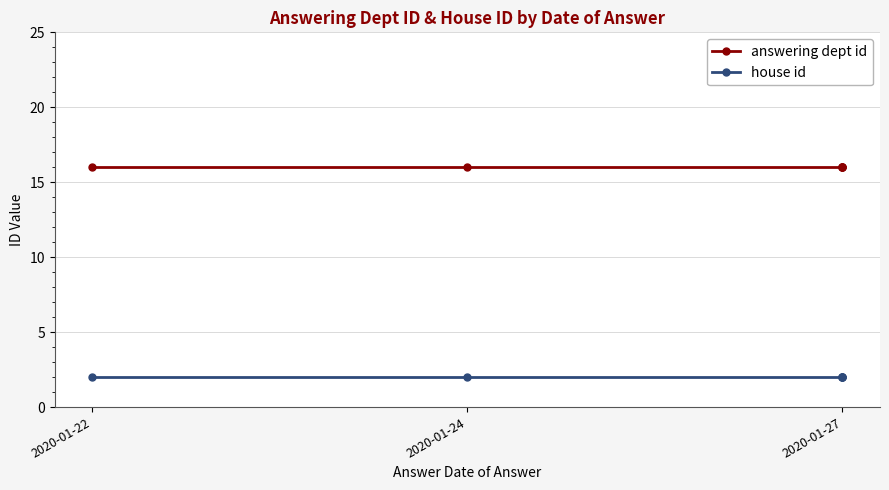

How many lines are shown in the chart?

2